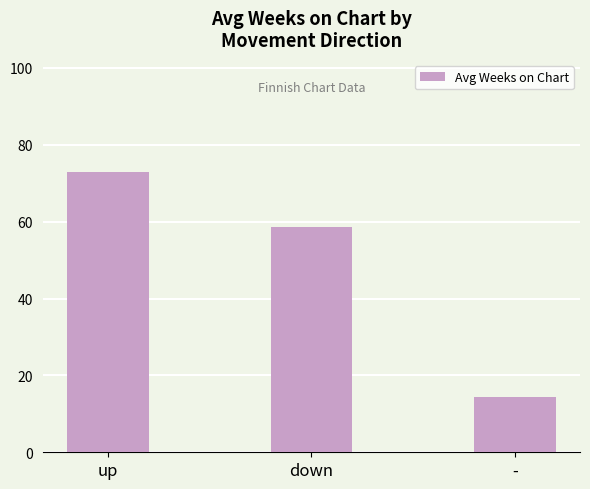

The chart shows a value of 40.5 at up. True or false?

False